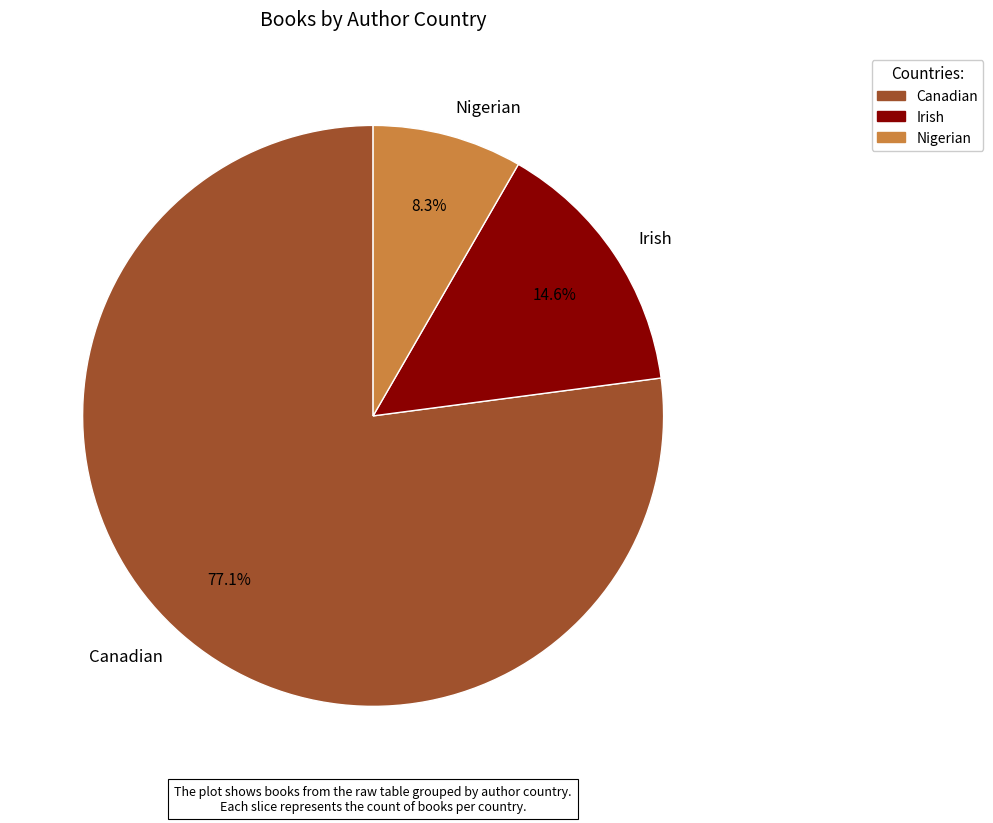

Which slice represents more than half of the pie?

Canadian